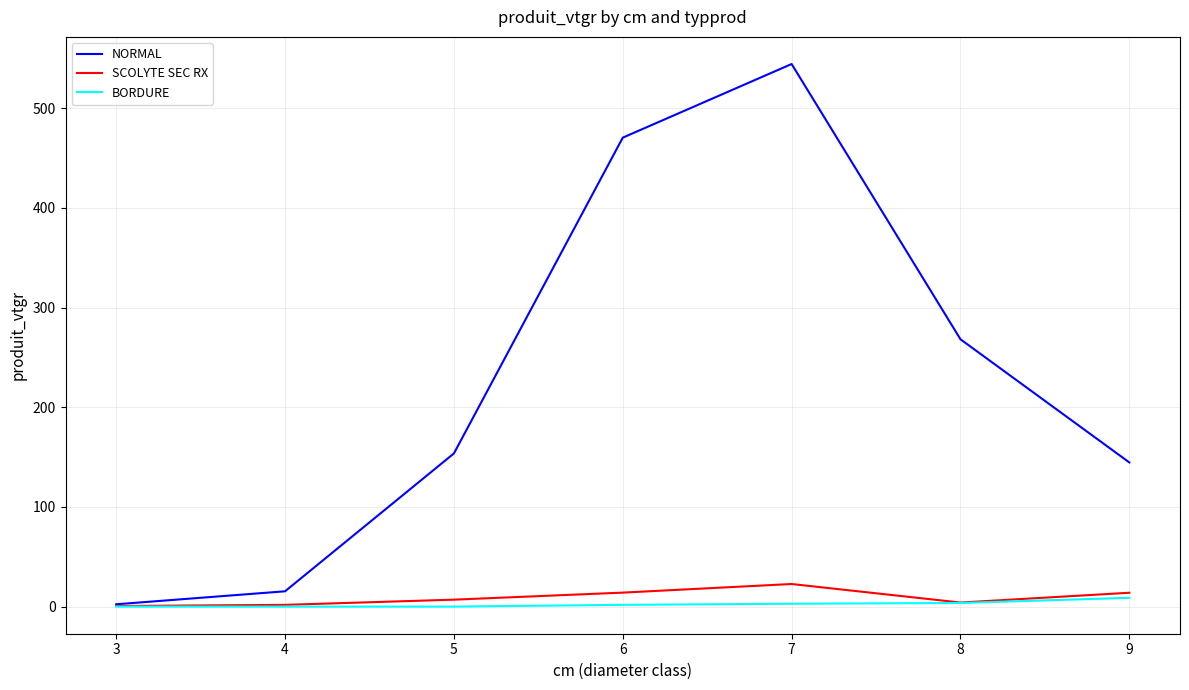

What is the greatest value displayed?

544.3